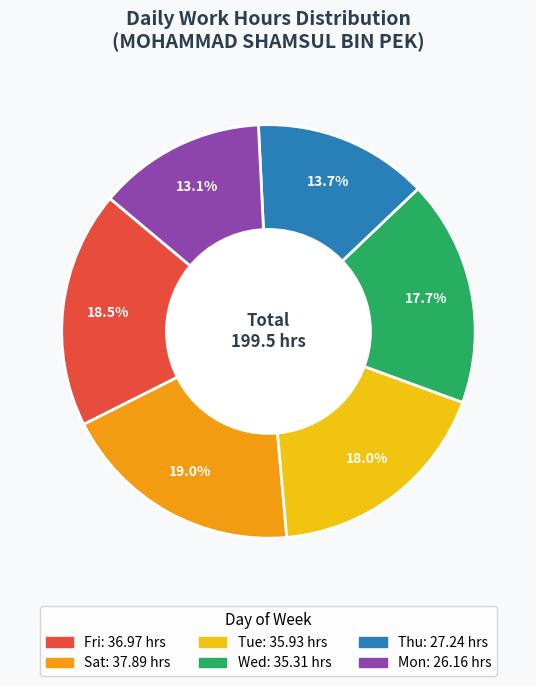

To the nearest percent, what is the difference between the largest and smallest slice percentages?

6%